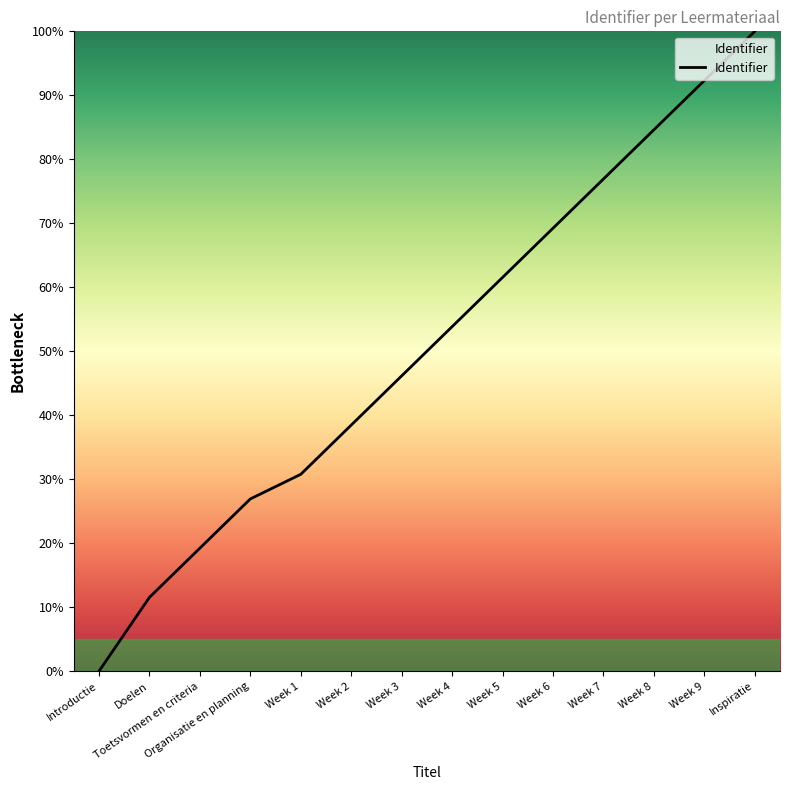

What position from the left is Toetsvormen en criteria?

3